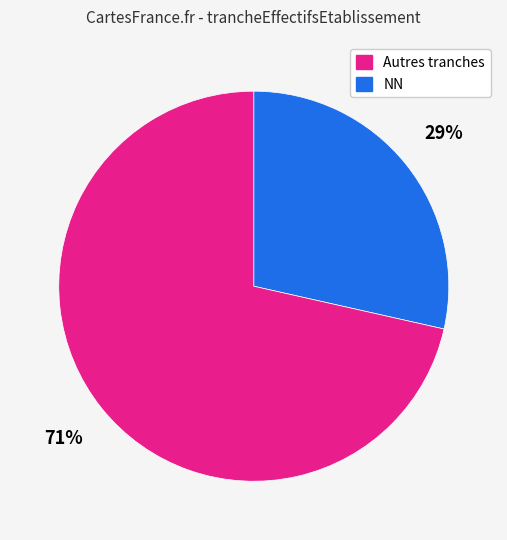

Is there any slice that represents more than half of the pie?

Yes